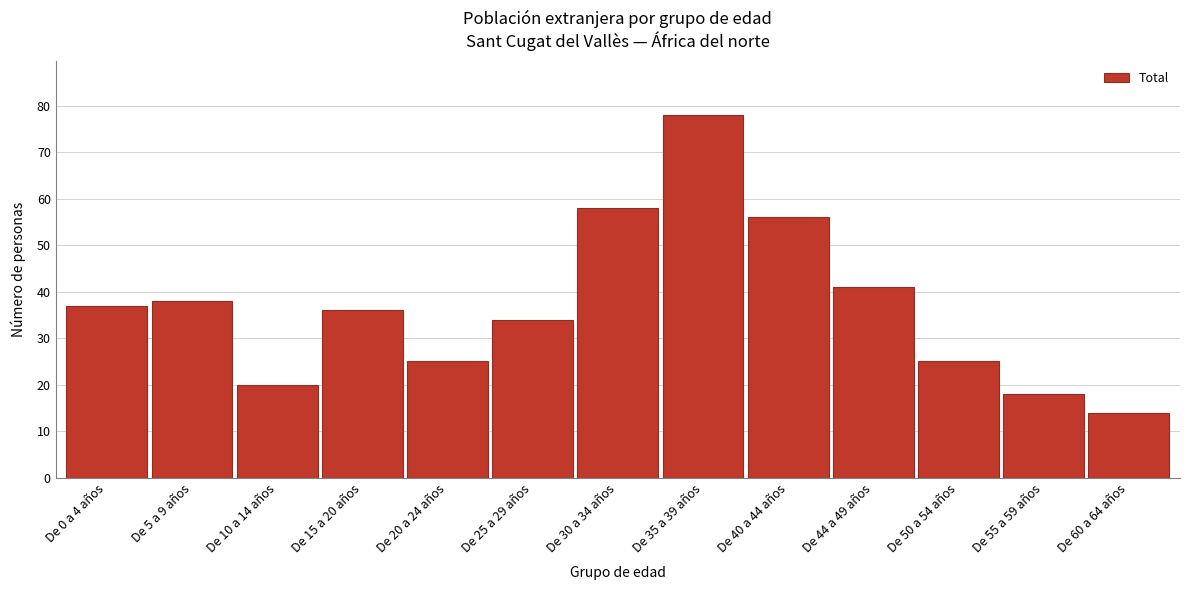

Reading right to left, list all the values displayed in this chart.

De 60 a 64 años=14	De 55 a 59 años=18	De 50 a 54 años=25	De 44 a 49 años=41	De 40 a 44 años=56	De 35 a 39 años=78	De 30 a 34 años=58	De 25 a 29 años=34	De 20 a 24 años=25	De 15 a 20 años=36	De 10 a 14 años=20	De 5 a 9 años=38	De 0 a 4 años=37